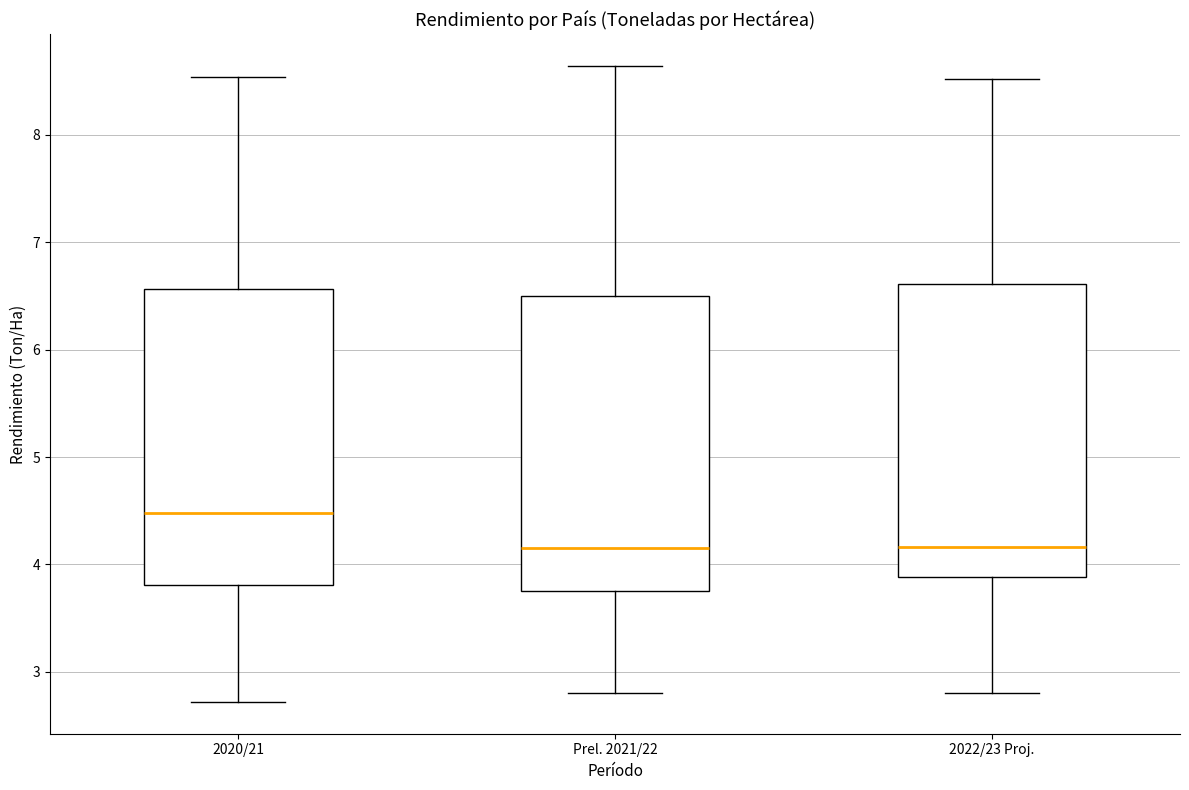

Reading left to right, read every box against the y-axis: the position of its median line, the range the box covers, and the ends of its whiskers. The values are not printed on the chart, so give them approximately, as read against the axis.

2020/21: median 4.5, box 3.8 to 6.6, whiskers 2.7 to 8.5
Prel. 2021/22: median 4.2, box 3.8 to 6.5, whiskers 2.8 to 8.6
2022/23 Proj.: median 4.2, box 3.9 to 6.6, whiskers 2.8 to 8.5